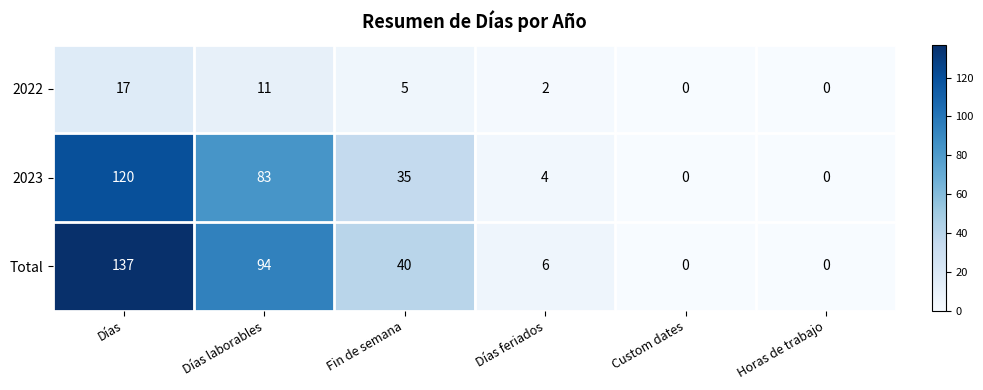

At how many categories does at least one series exceed 27?

3